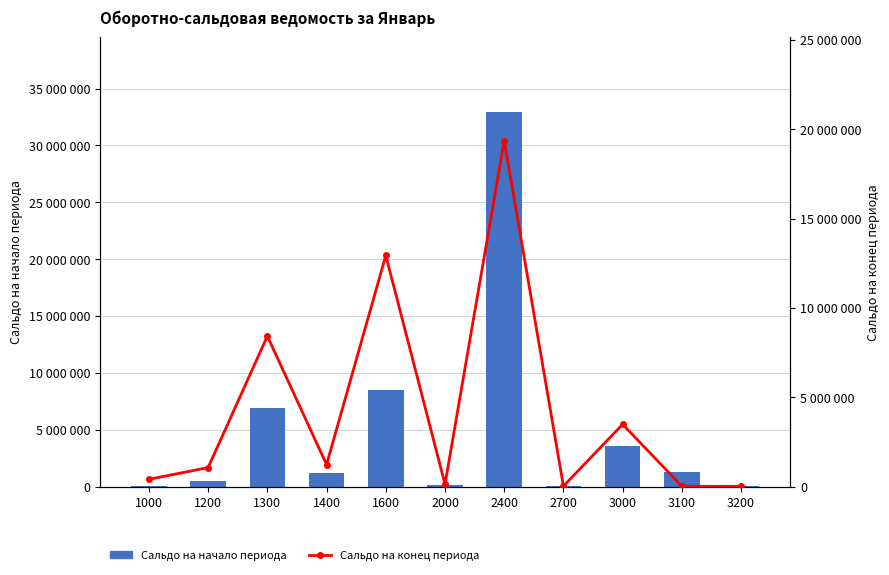

Rank the series by their maximum value, from lowest to highest.

Сальдо на конец периода, Сальдо на начало периода